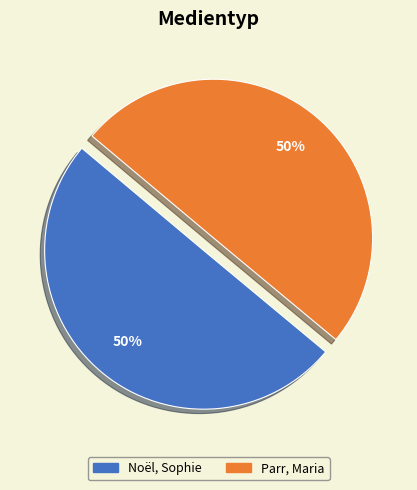

Is the sum of Noël, Sophie and Parr, Maria greater than half?

Yes